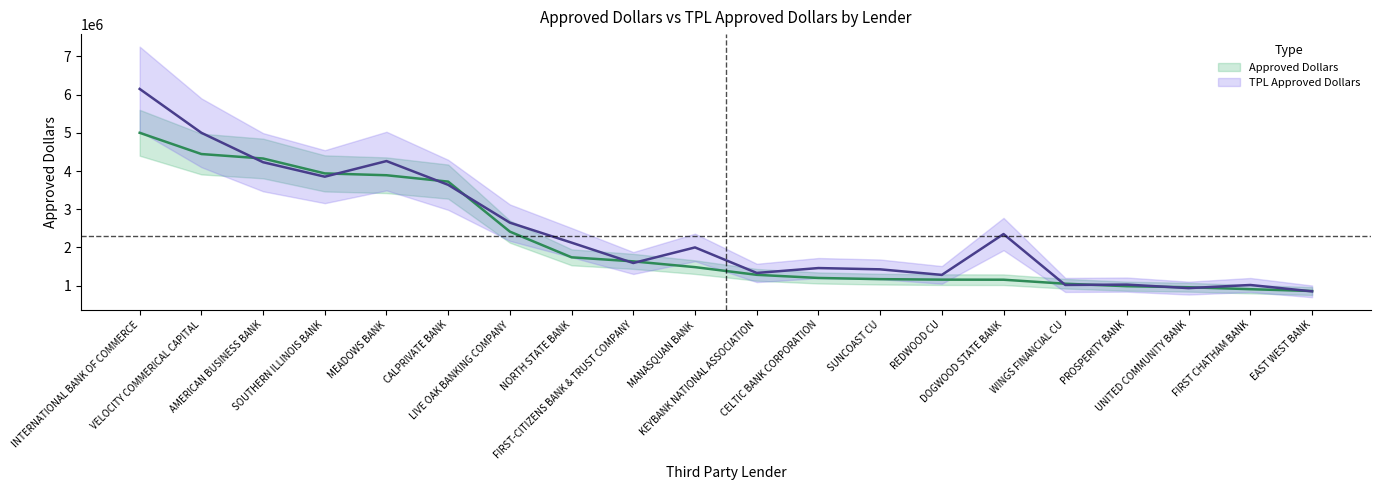

Which series has the widest spread of values?

TPL Approved Dollars